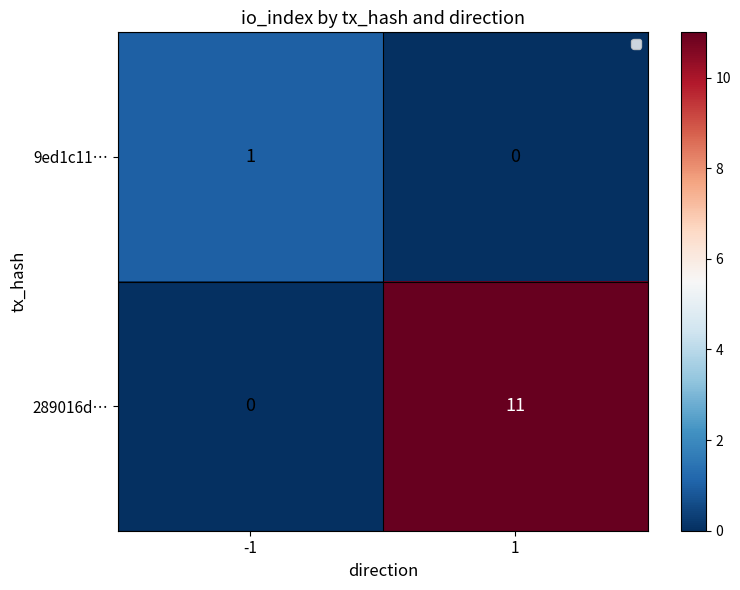

Is it true that 289016d… equals 4 at -1?

False